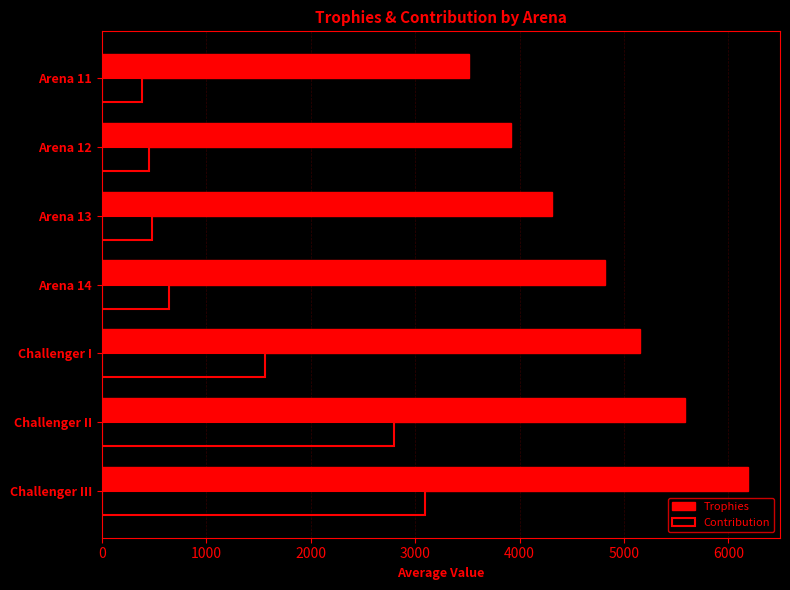

Is it true that Contribution equals 2289.9 at Challenger I?

False